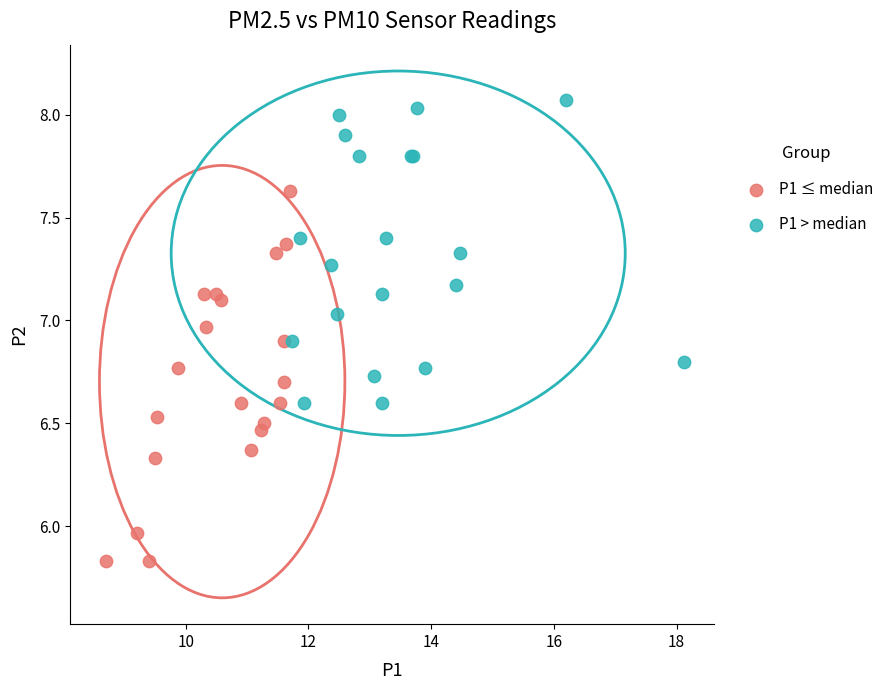

Which series reaches the minimum Y coordinate?

P1 ≤ median